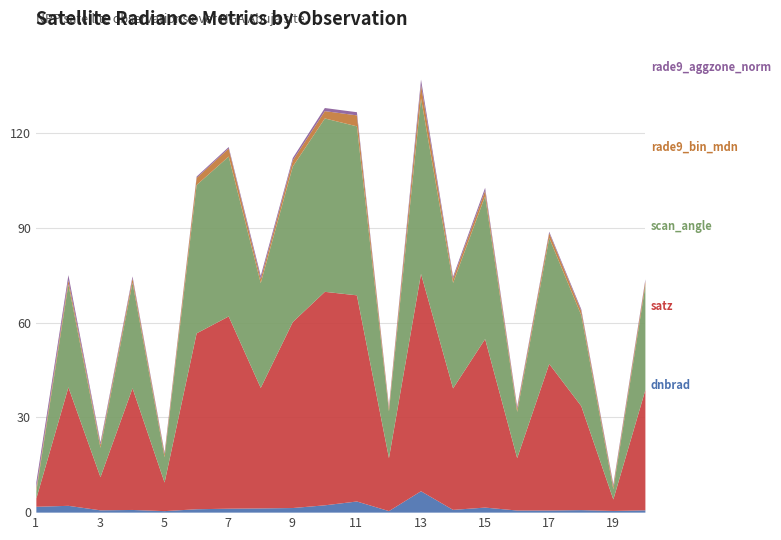

What is the difference between the maximum and minimum values in the satz series?

66.2